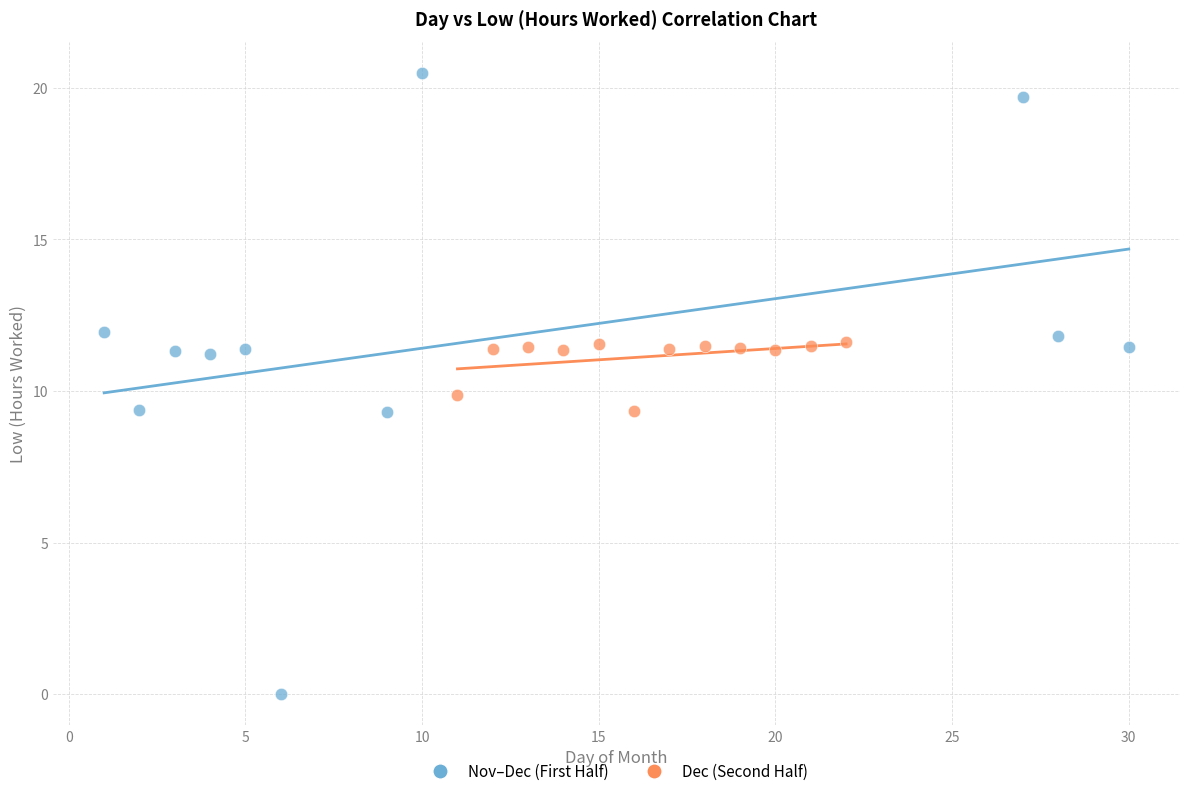

What are all the series names shown in the legend?

Nov–Dec (First Half), Dec (Second Half)